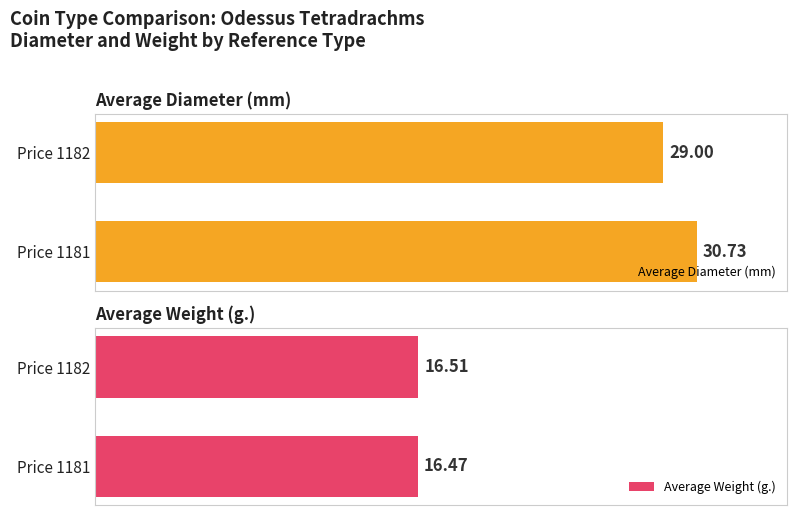

What are all the series names shown in the legend?

Average Diameter (mm), Average Weight (g.)